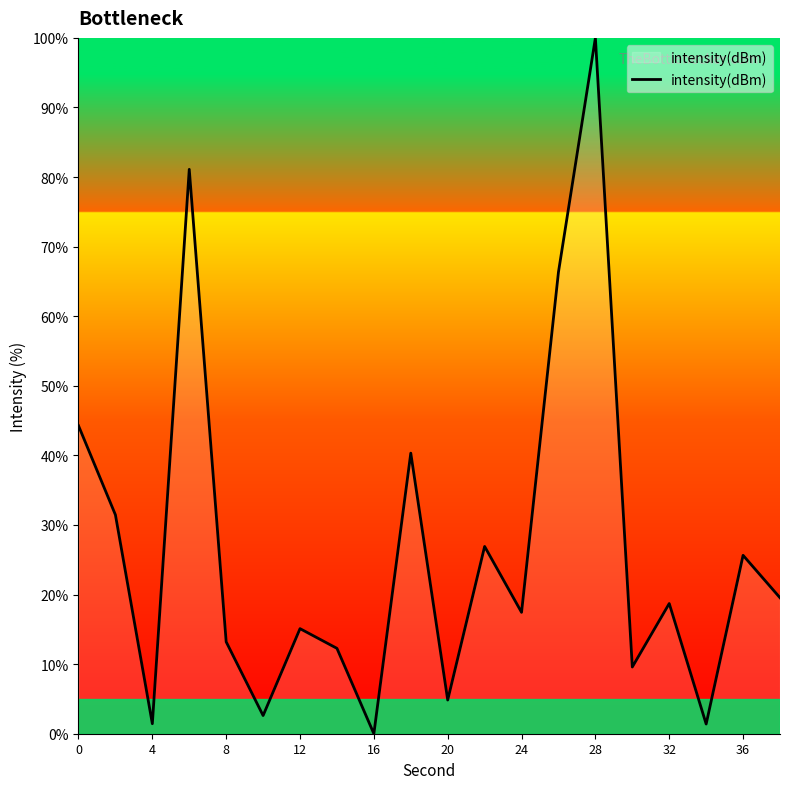

What is the maximum value shown in the chart?

100.0